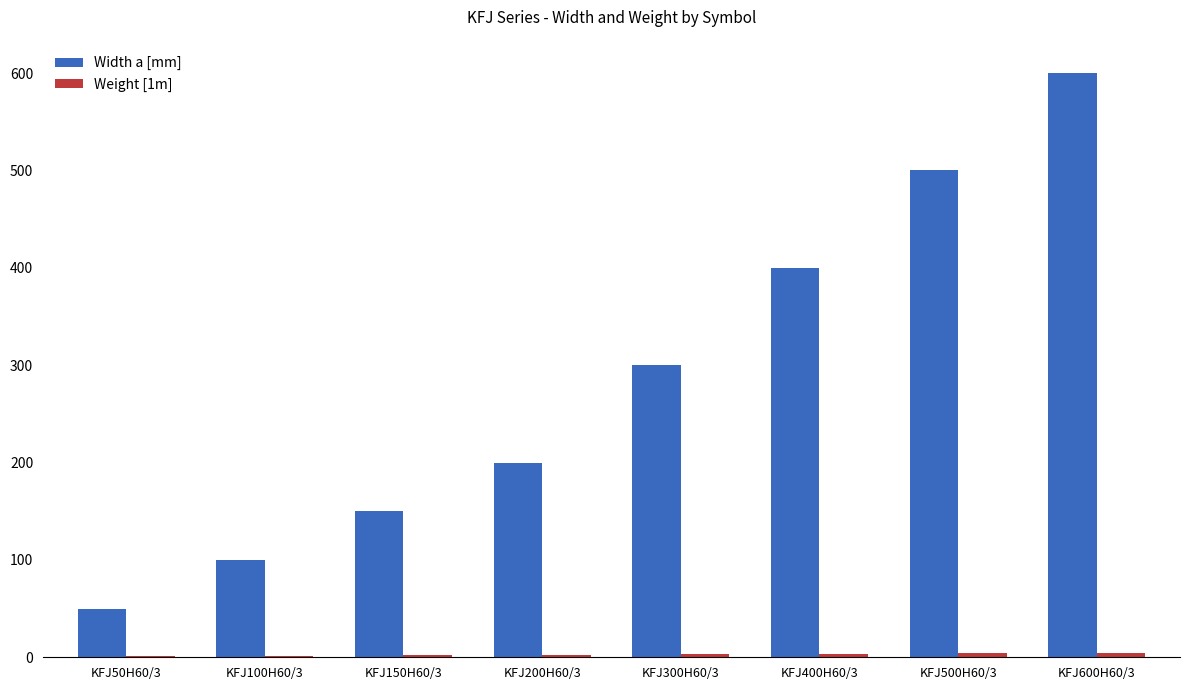

Between KFJ150H60/3 and KFJ600H60/3, which series saw the biggest shift?

Width a [mm]